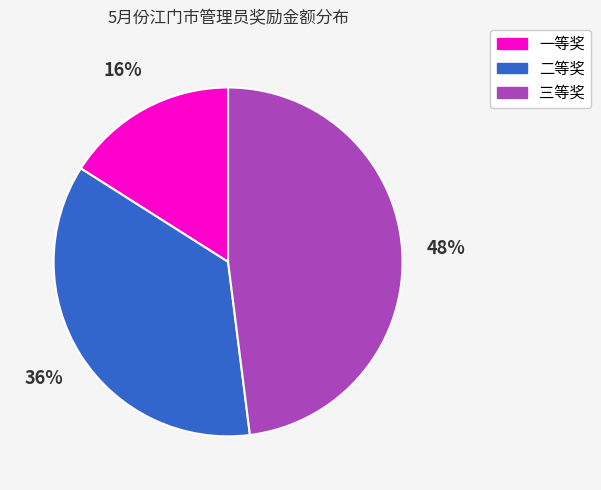

Is there any slice that represents more than half of the pie?

No